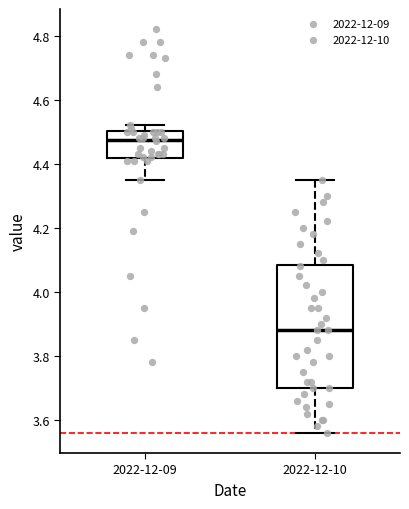

Comparing the boxes themselves (not the whiskers), which one is the tallest?

2022-12-10